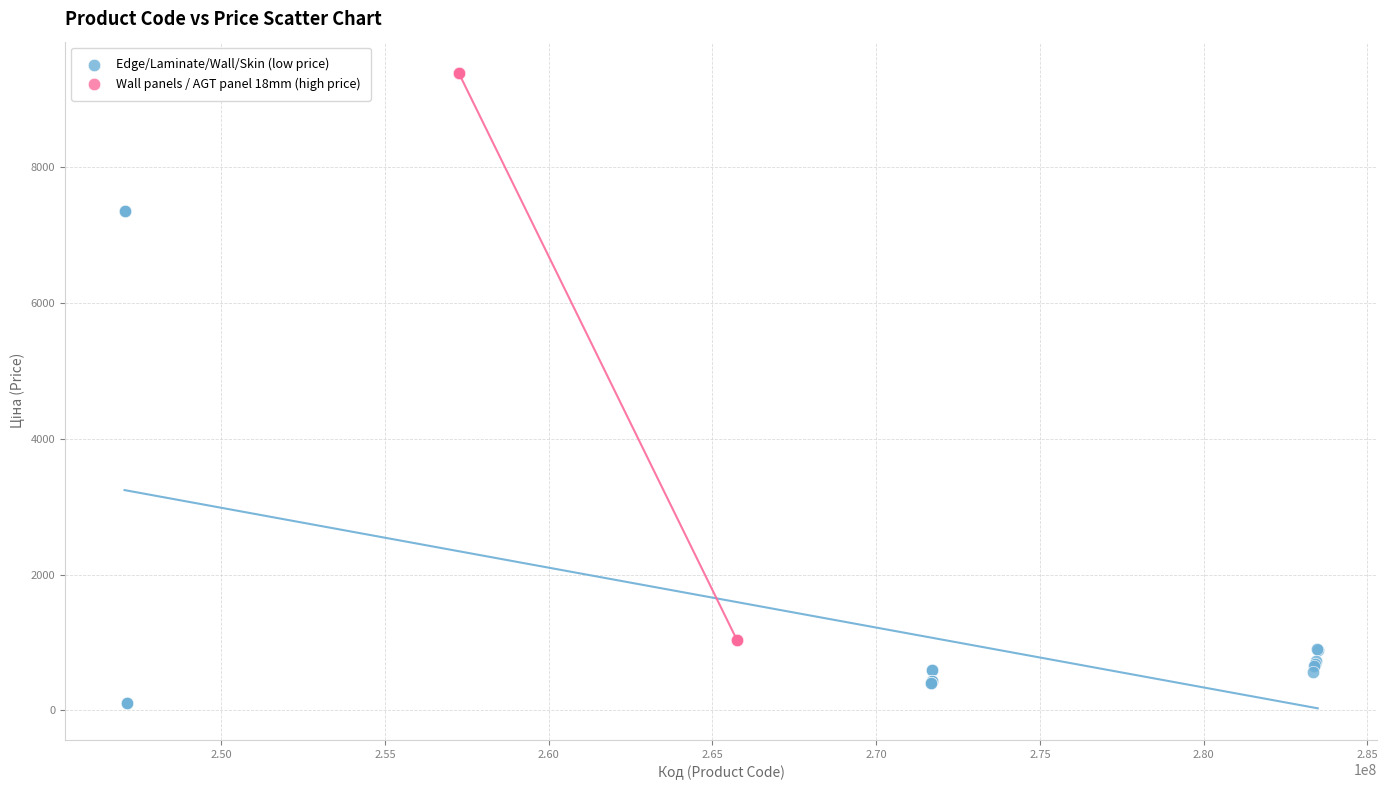

Which series has the largest Y range (max minus min)?

Wall panels / AGT panel 18mm (high price)